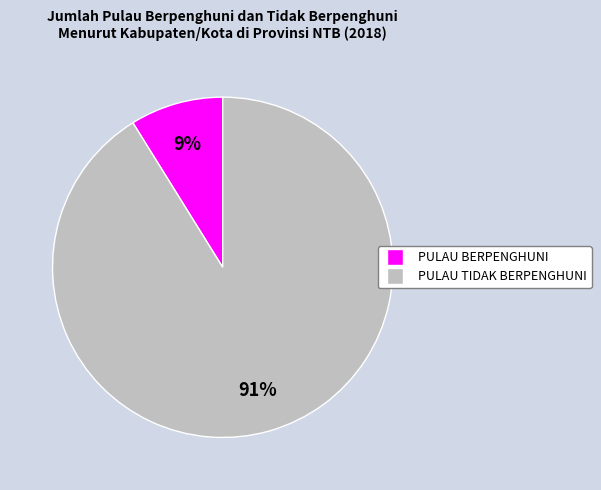

To the nearest percent, what is the average slice percentage?

50%